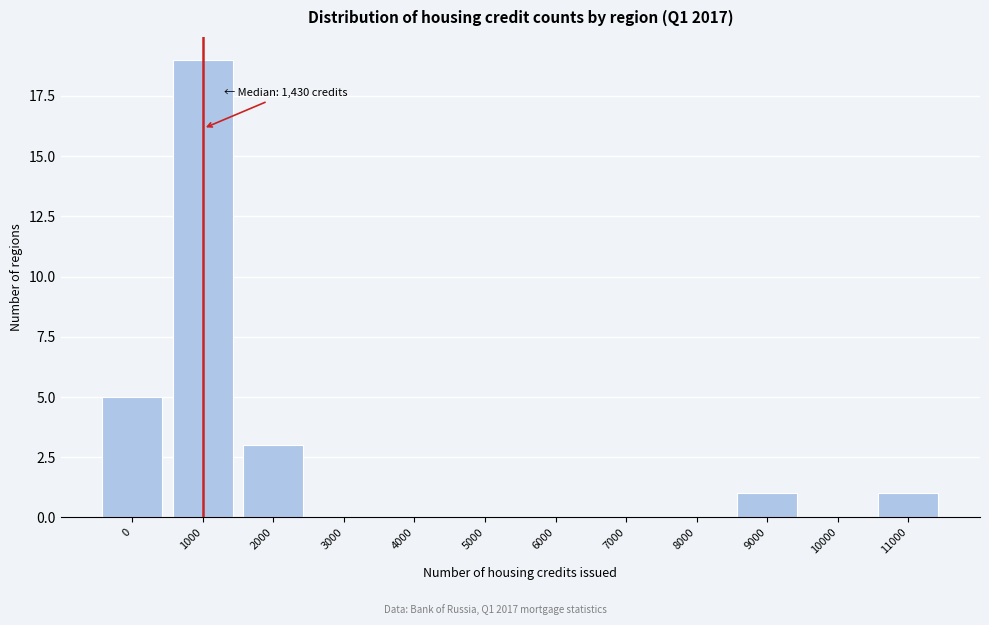

Reading right to left, transcribe all the data shown in this chart.

11000=1	10000=0	9000=1	8000=0	7000=0	6000=0	5000=0	4000=0	3000=0	2000=3	1000=19	0=5